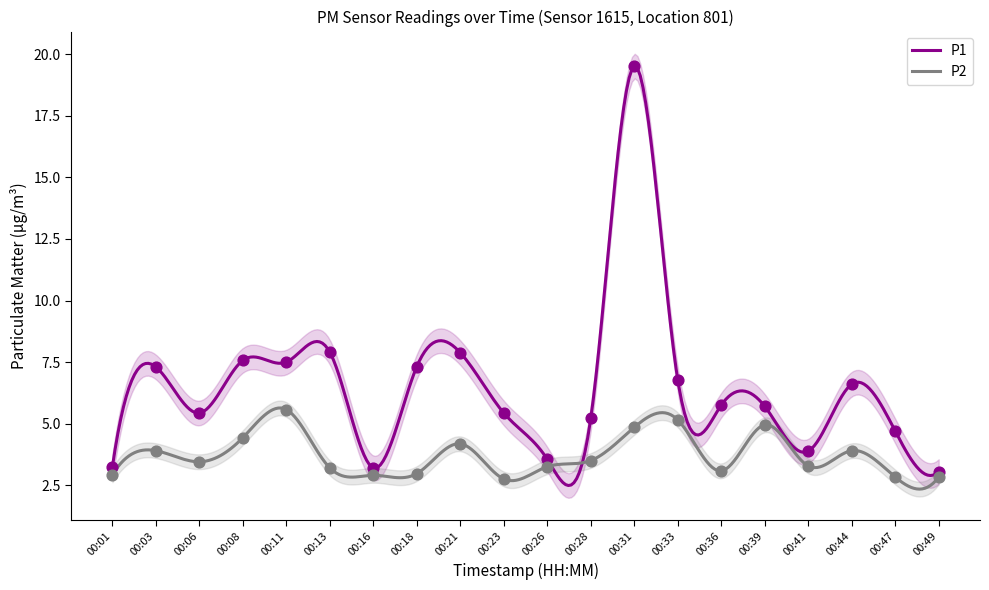

What is the total value across all series at 00:08?

12.0